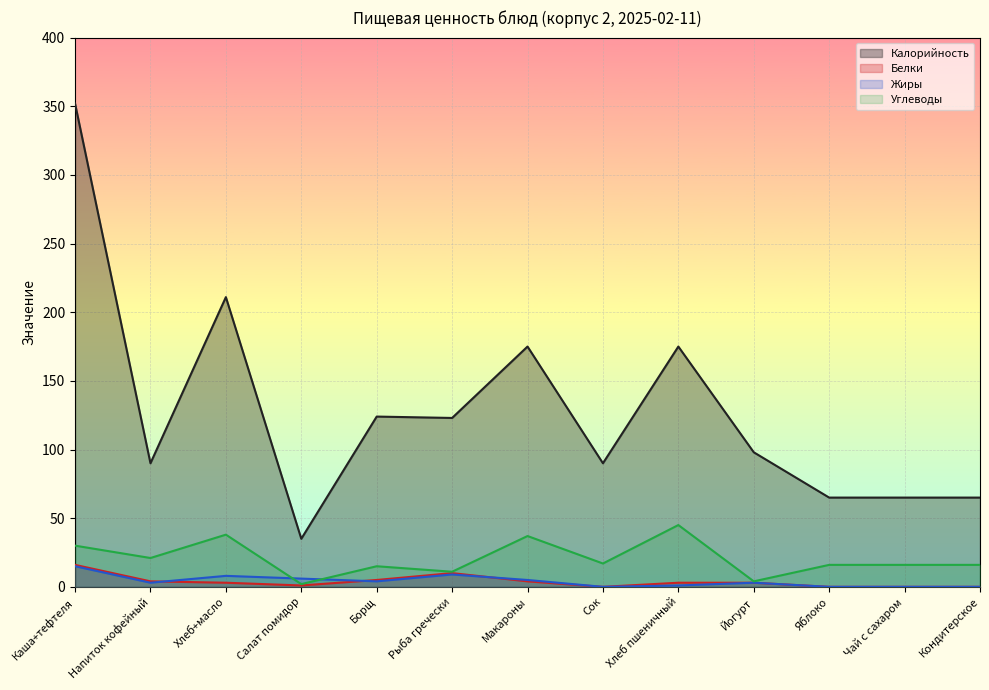

The Белки series shows 5 at Йогурт. True or false?

False